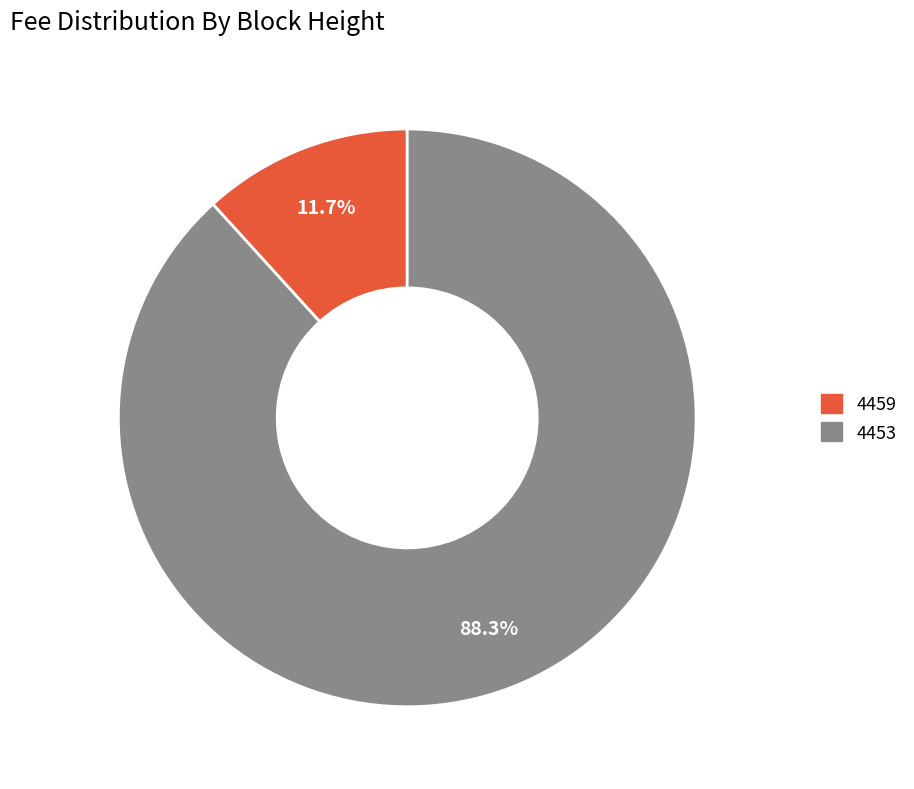

How many slices are in this pie chart?

2